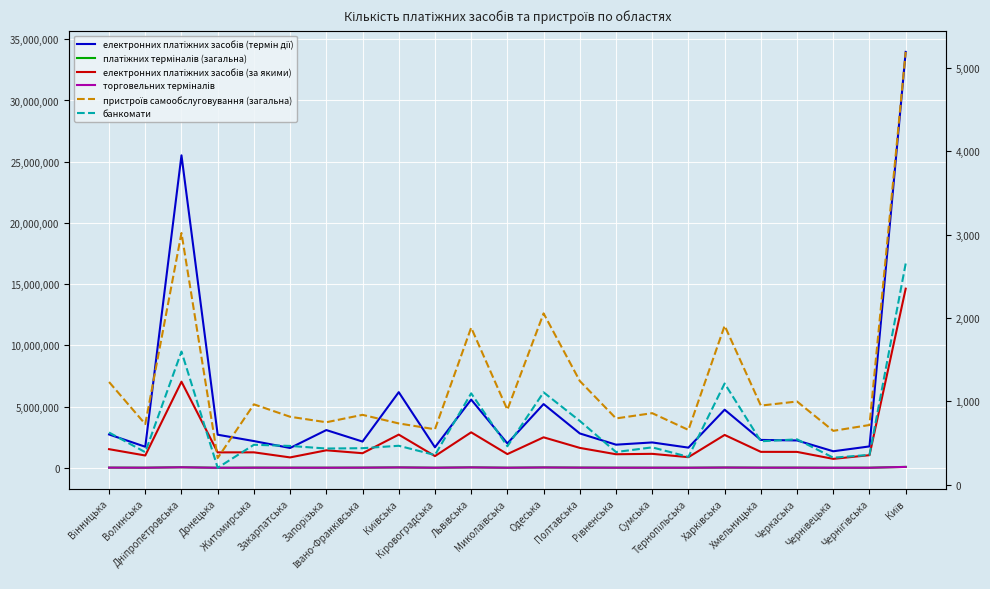

At which label does пристроїв самообслуговування (загальна) first exceed 859?

Вінницька